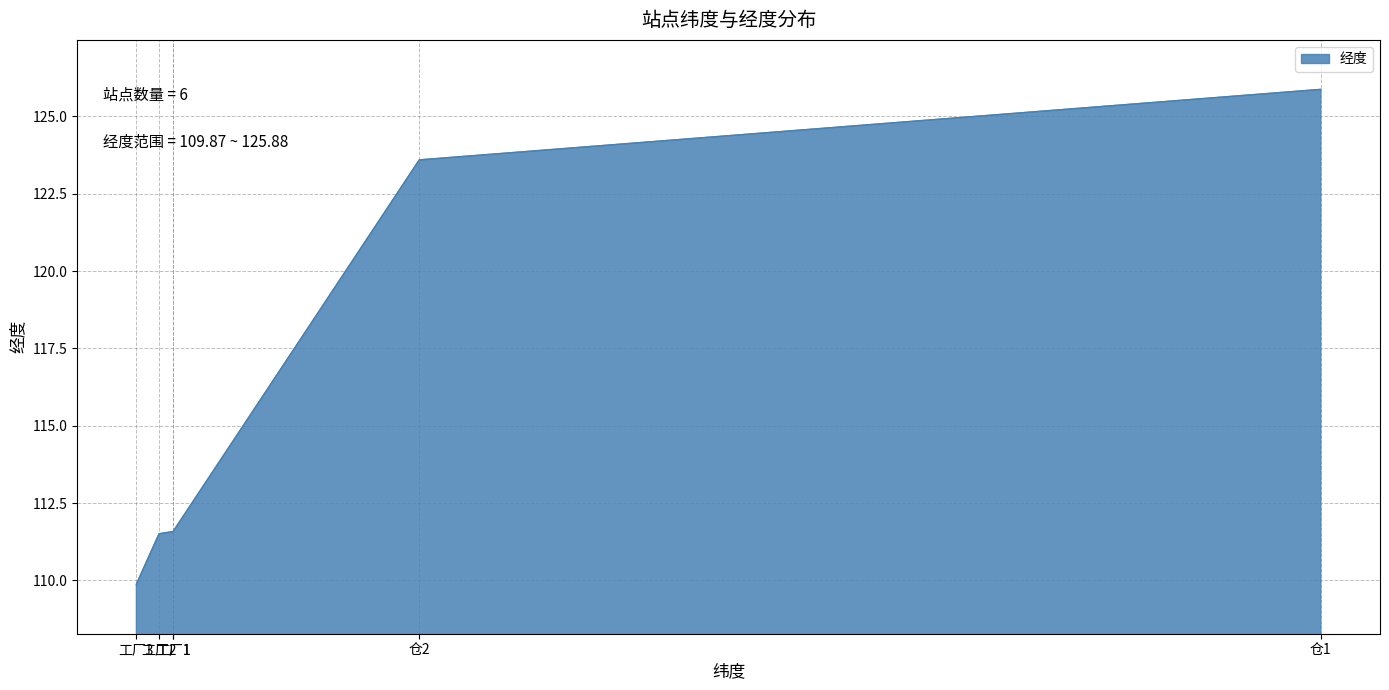

What is the difference between the maximum and second lowest values?

14.4